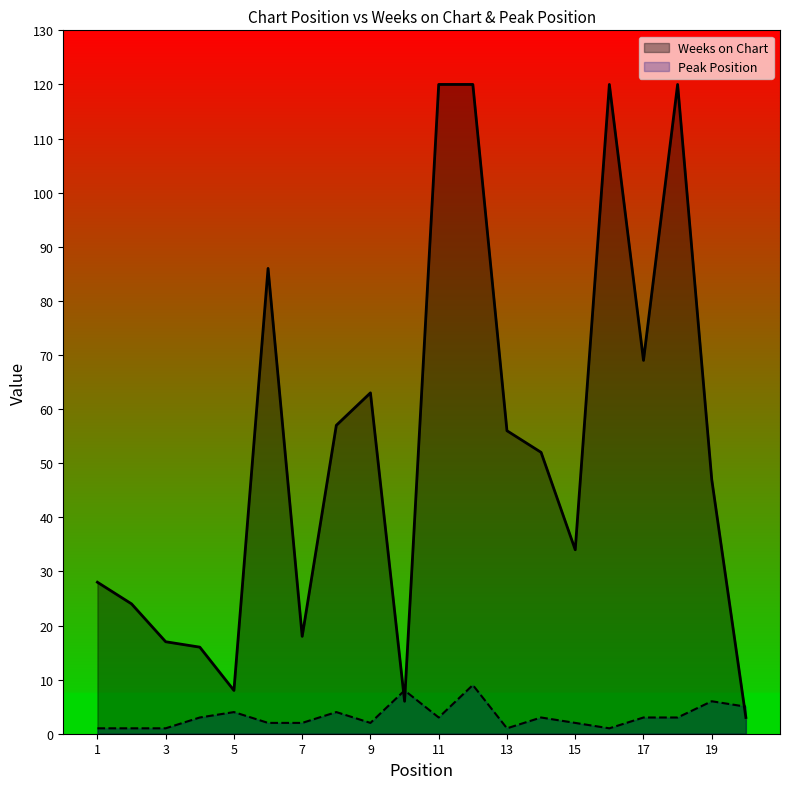

How many values in the Weeks on Chart series exceed 52?

9